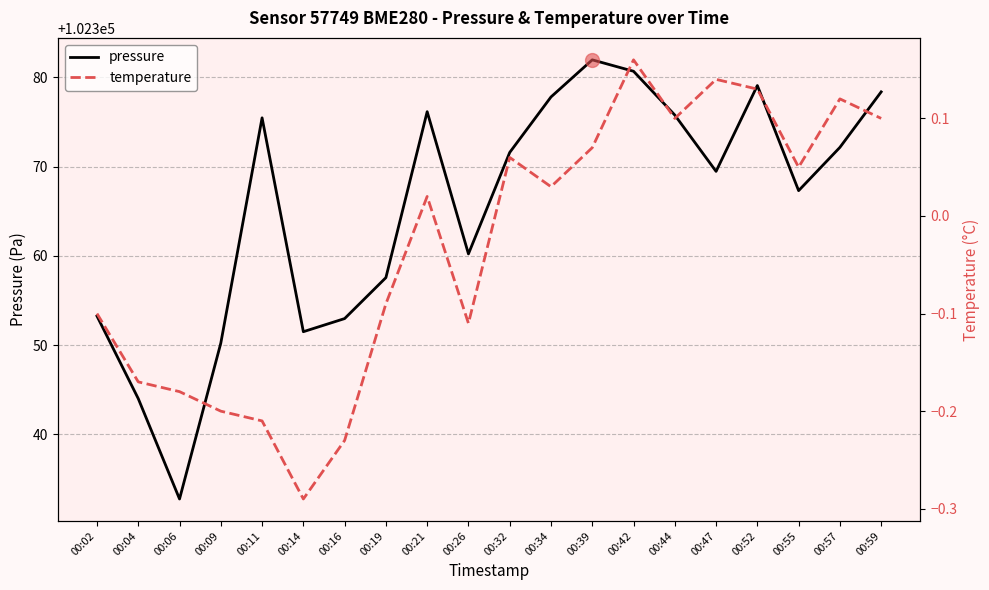

What is the difference between the second highest and second lowest values in the temperature series?

0.4